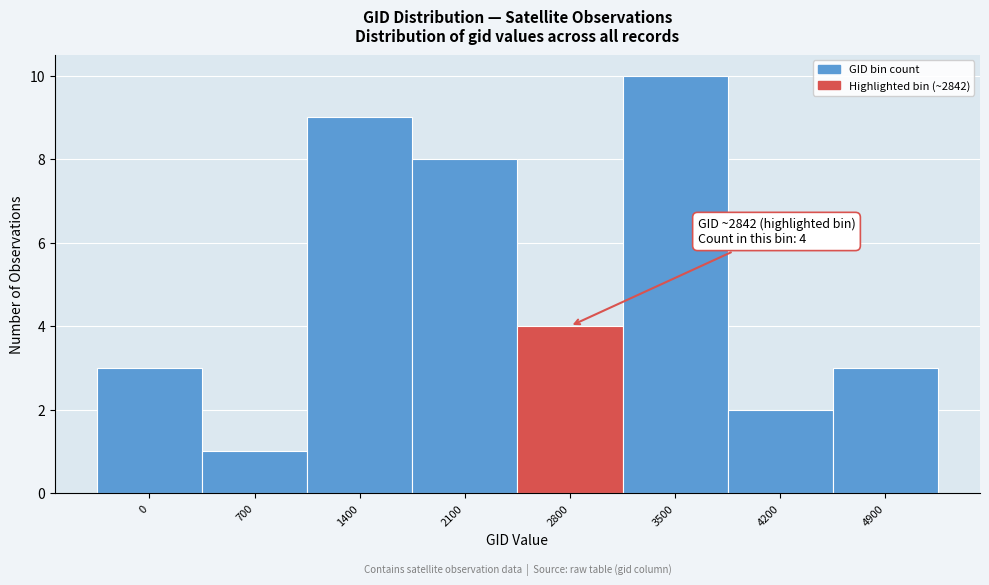

Reading left to right, list all the values displayed in this chart.

0=3	700=1	1400=9	2100=8	2800=4	3500=10	4200=2	4900=3